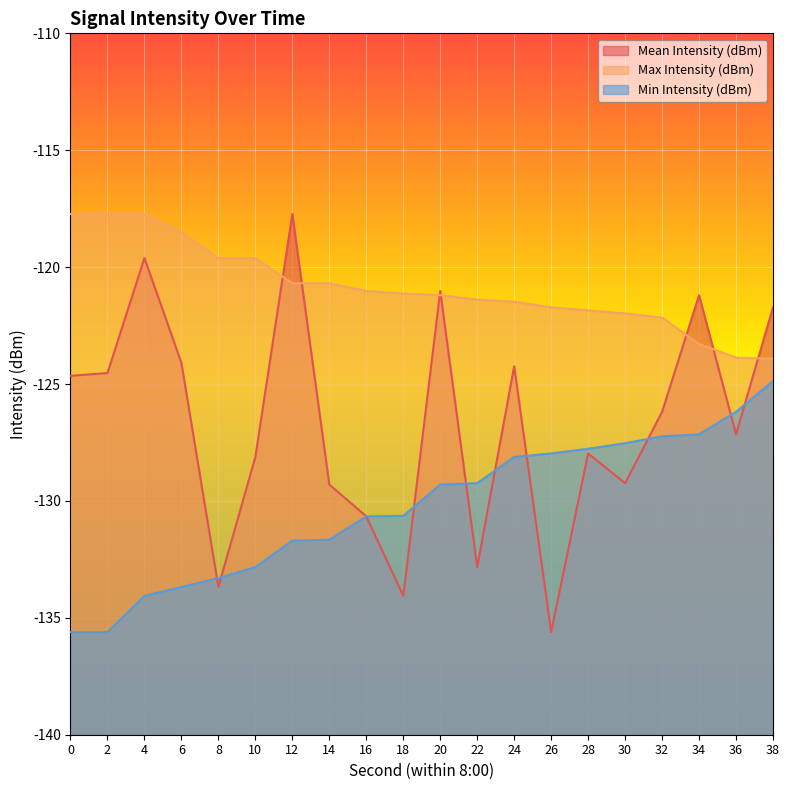

After their last crossing, which series has the higher values: Mean Intensity (dBm) or Min Intensity (dBm)?

Mean Intensity (dBm)